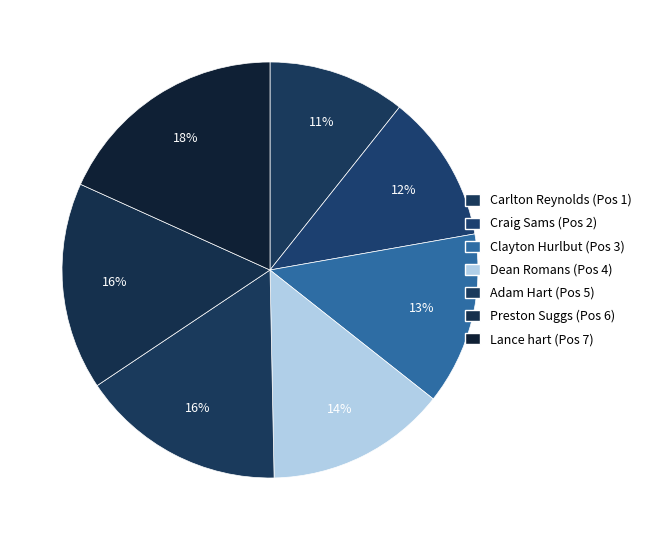

Which category has the smallest portion of the pie?

Carlton Reynolds